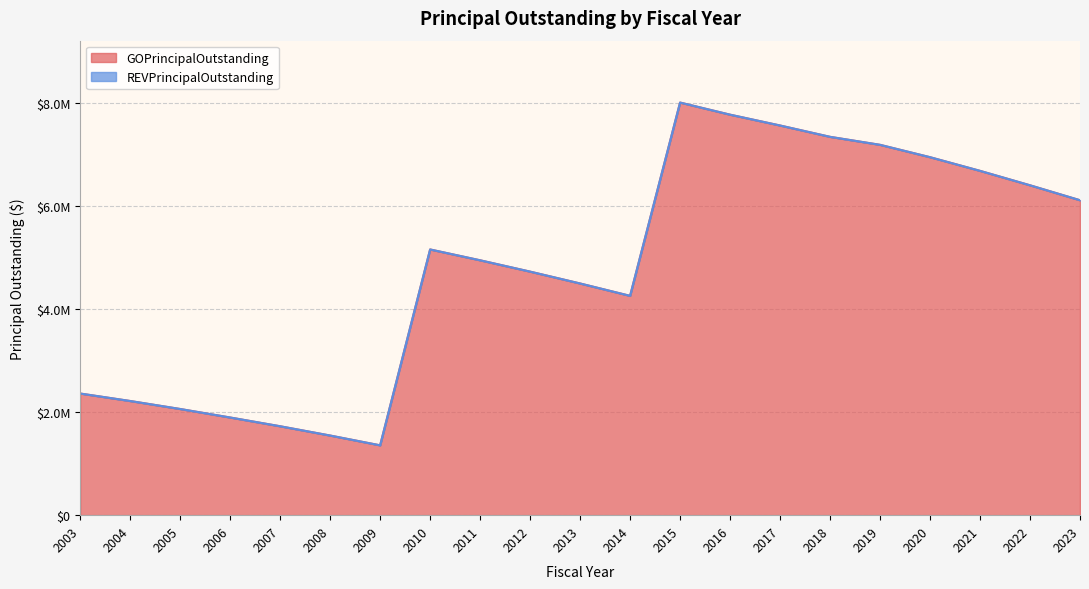

What is the value of the 8th point from the left?

5155000